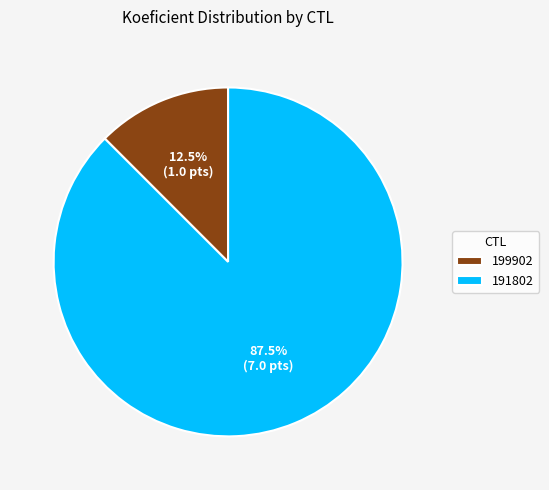

Between 199902 and 191802, which is larger?

191802